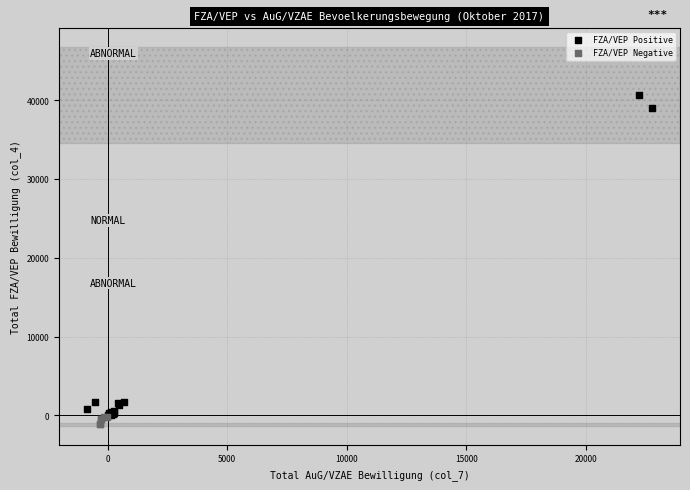

Which series has the widest spread of Y values?

FZA/VEP Positive